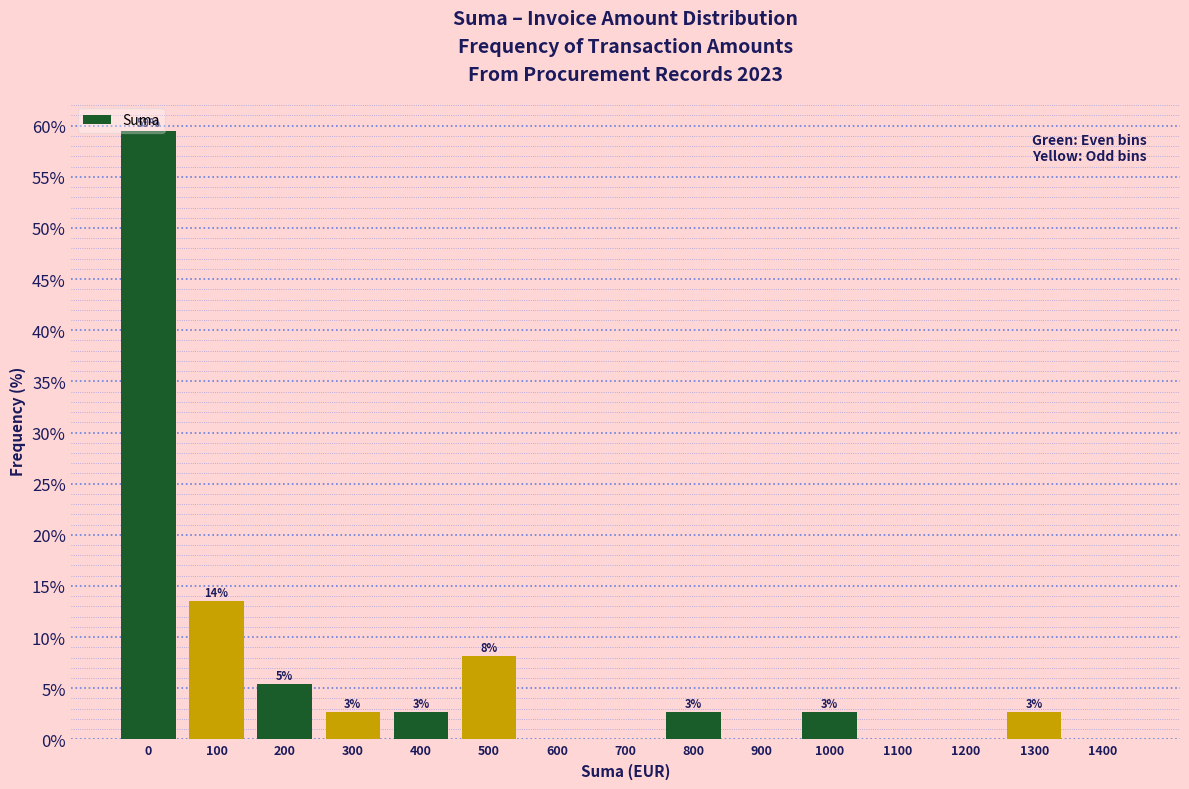

Are the bars horizontal?

No